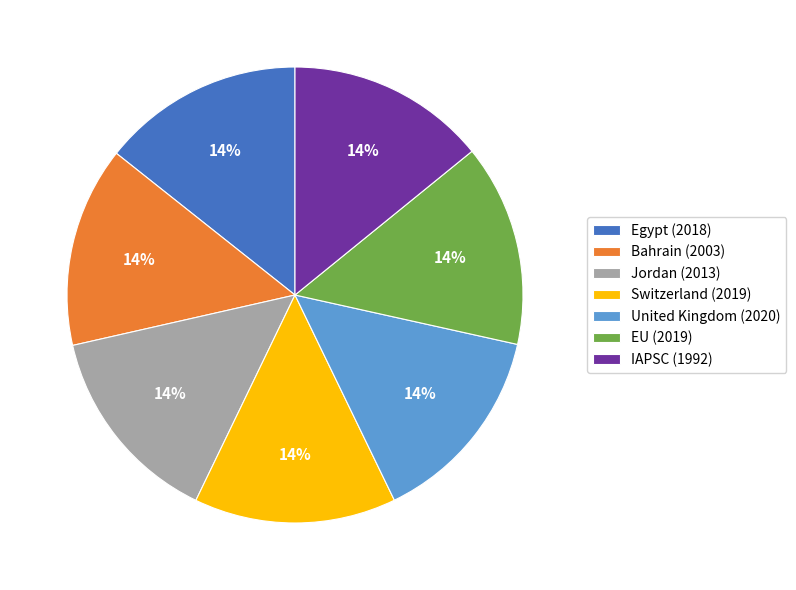

Is there a majority slice in this chart?

No